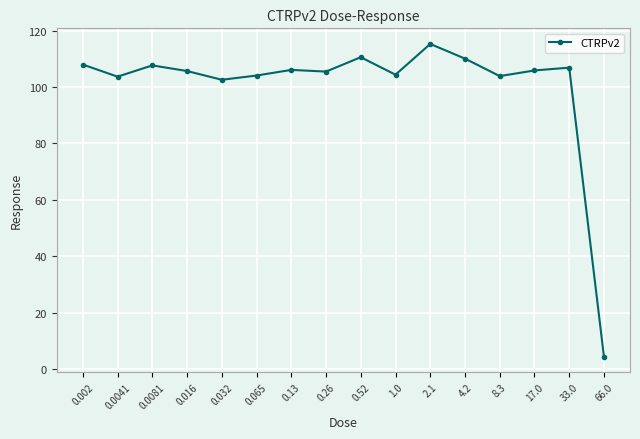

At which category does the chart reach its peak across all series?

2.1